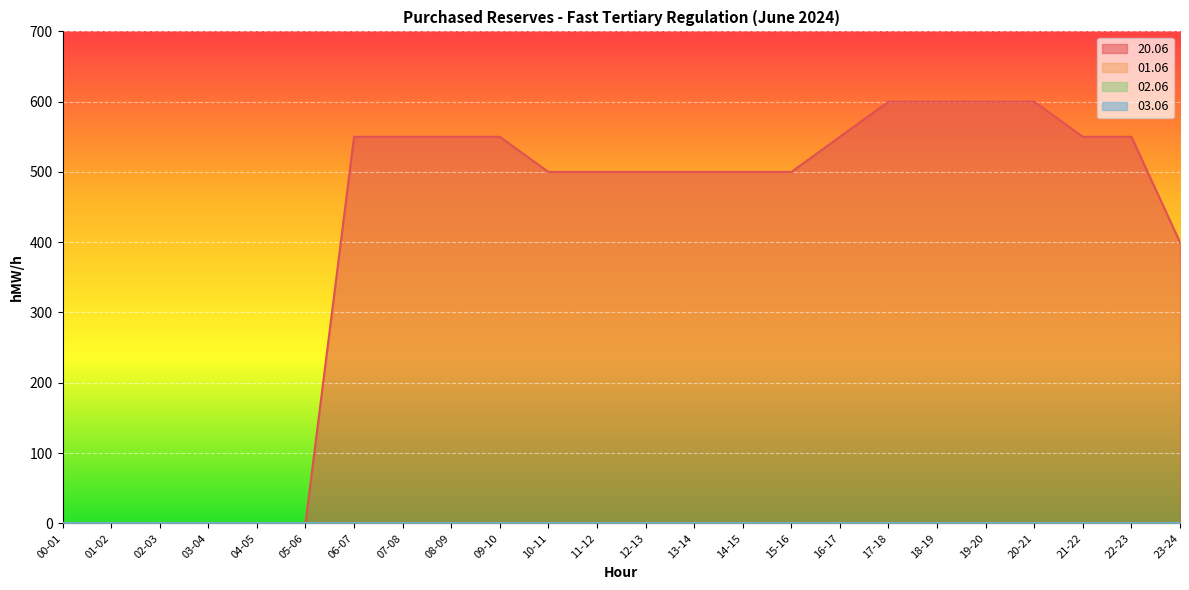

How many distinct data groups are displayed?

4